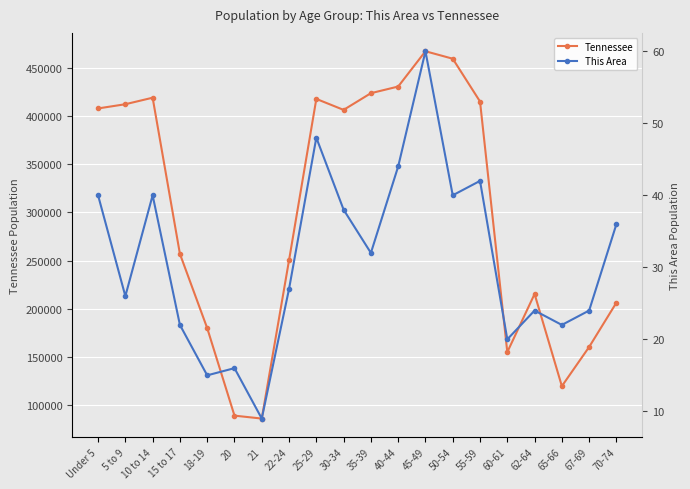

True or false: Tennessee and This Area intersect in this chart.

False